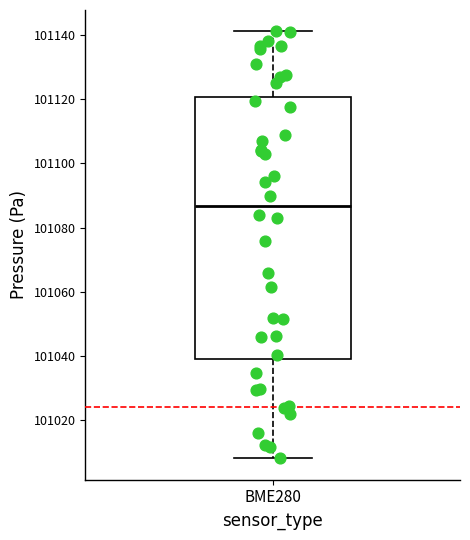

Where is the lower edge of the box for BME280 on the y-axis? The values are not printed on the chart, so give them approximately, as read against the axis.

101038